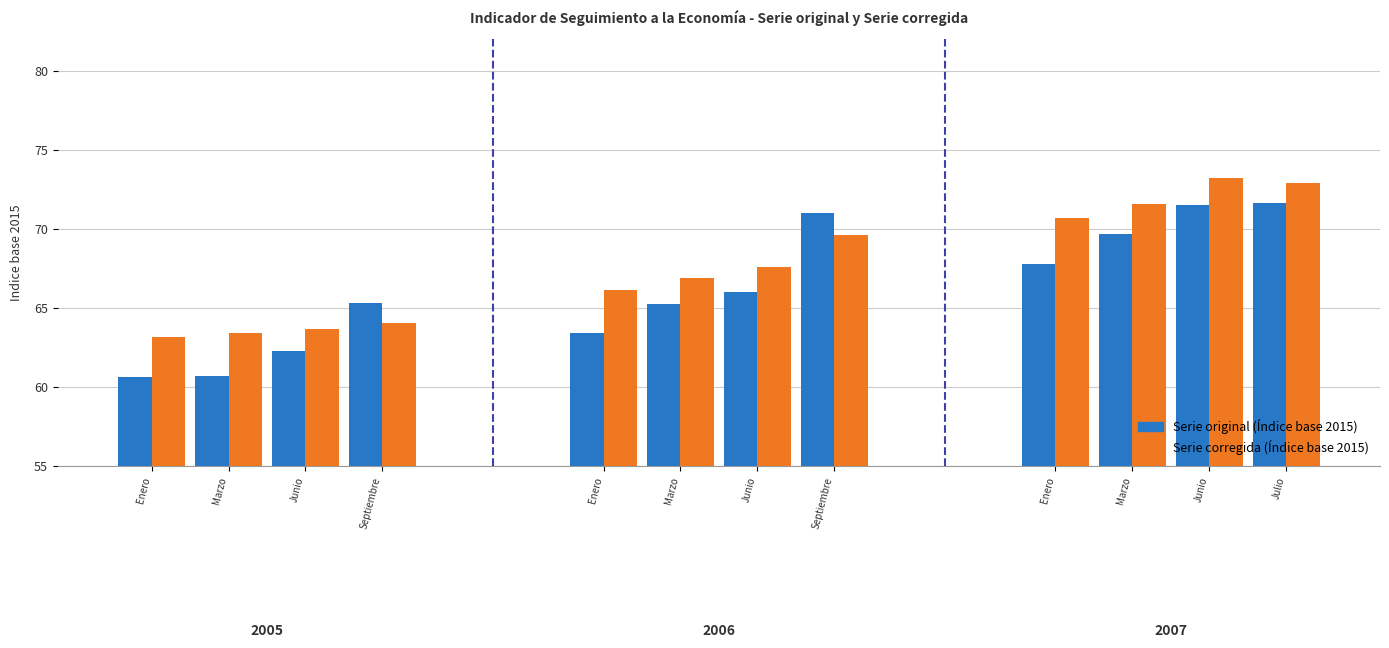

What are all the series names shown in the legend?

Serie original (Índice base 2015), Serie corregida (Índice base 2015)